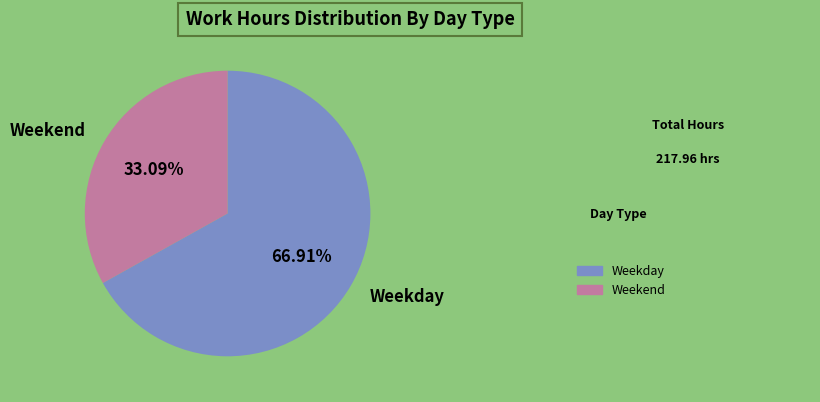

Rank the categories by value from lowest to highest.

Weekend, Weekday